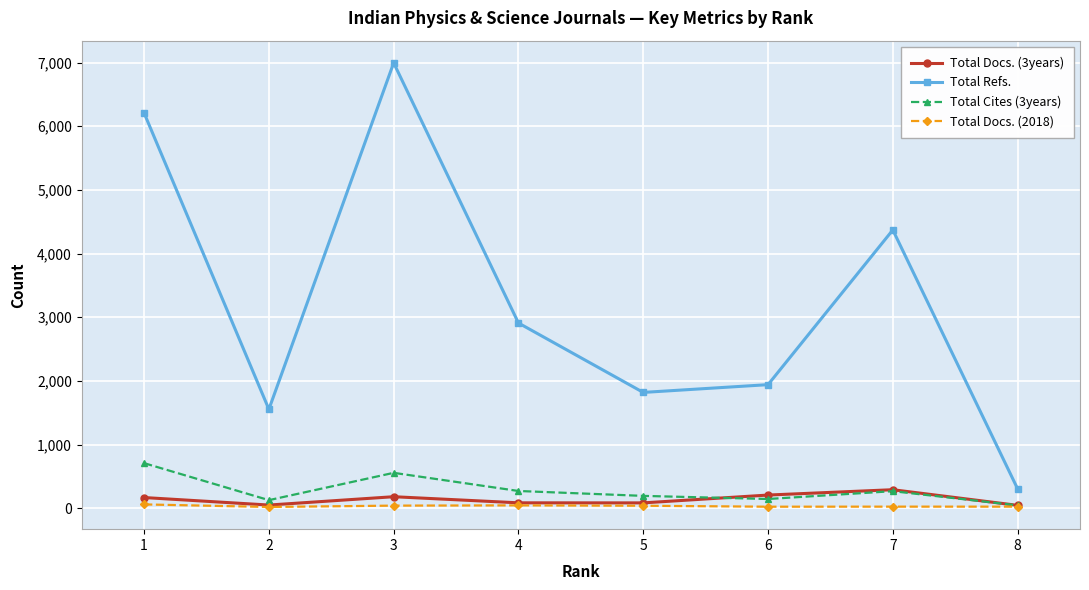

Which series changed the most between 2 and 4?

Total Refs.